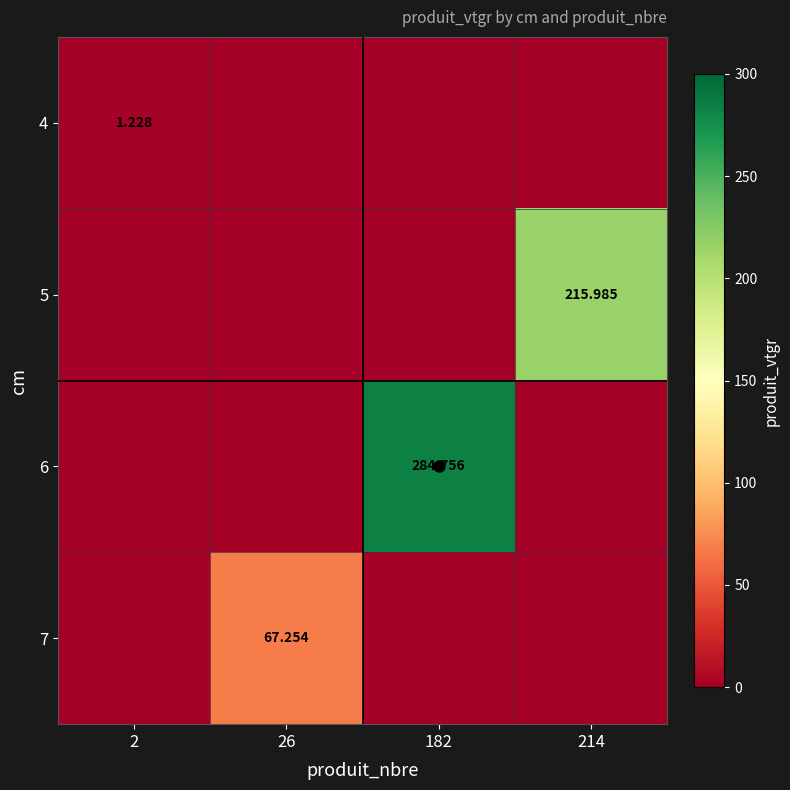

The 4 series shows 1.2 at 2. True or false?

True